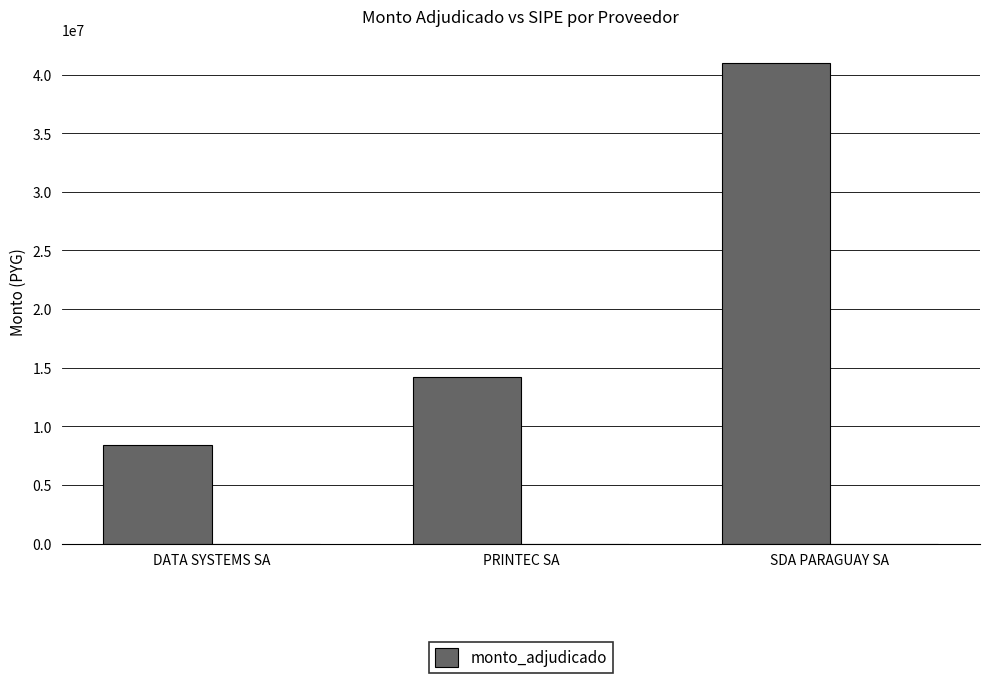

List the labels in order of value, smallest first.

DATA SYSTEMS SA, PRINTEC SA, SDA PARAGUAY SA